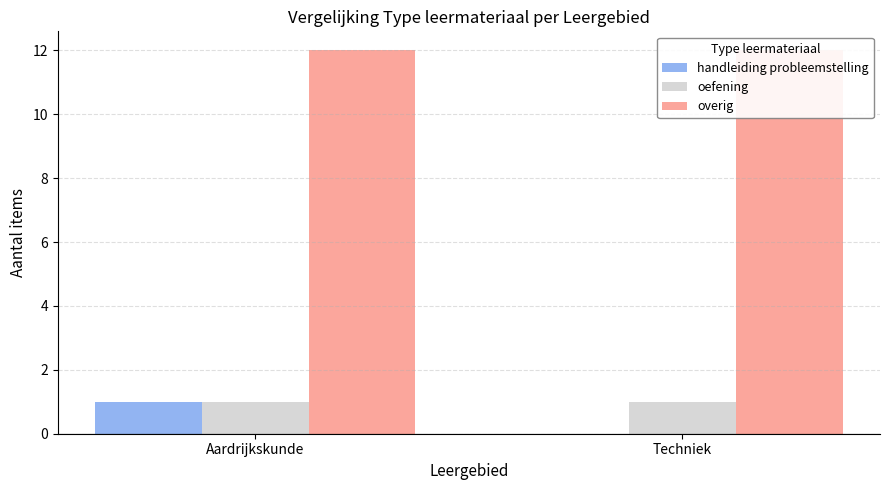

Which series has the largest range (max minus min)?

handleiding probleemstelling